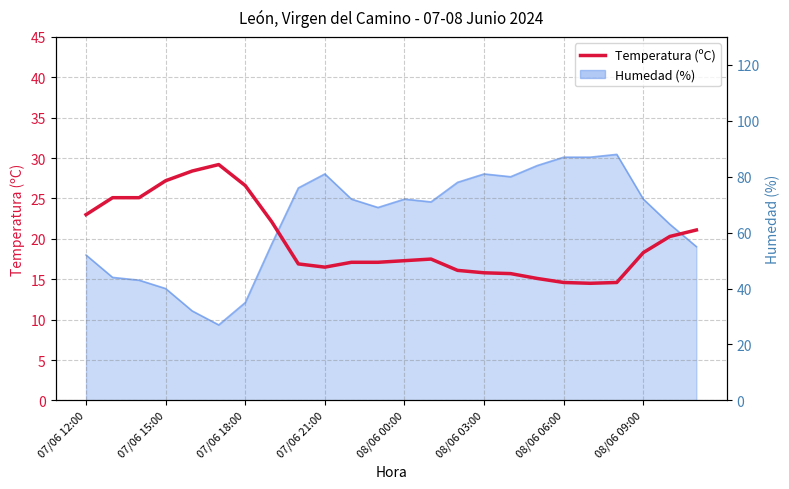

True or false: there are more than 0 points higher than both neighbors.

True